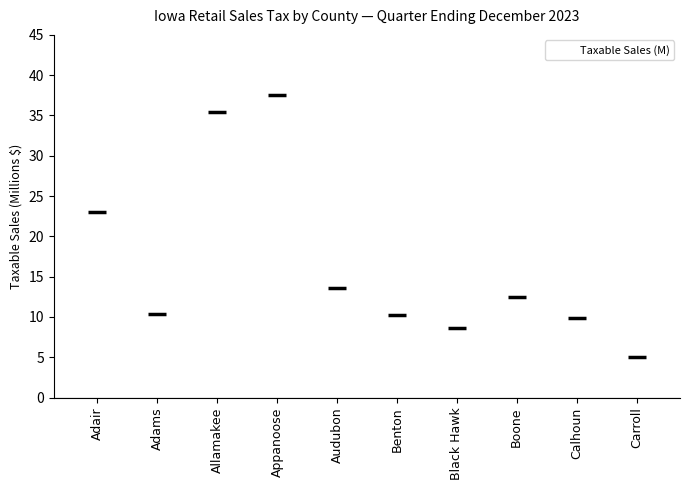

How many values exceed 12?

5